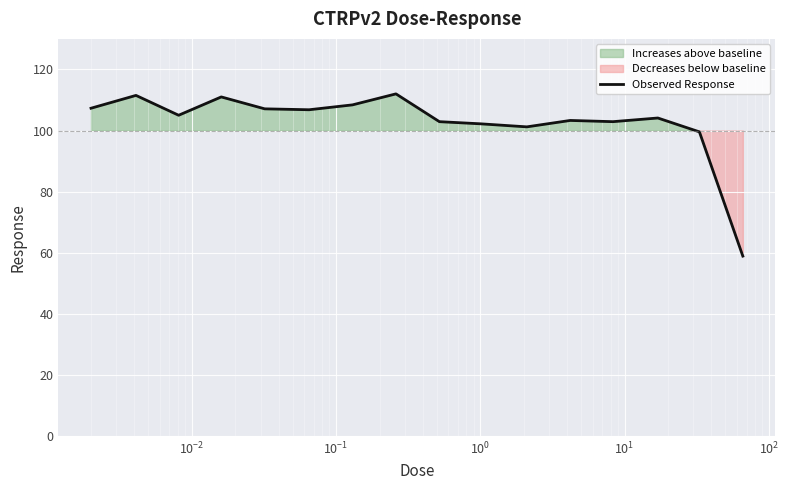

Reading left to right, extract all data points from this chart.

107.3	111.5	105.0	111.0	107.1	106.8	108.4	112.0	102.9	102.2	101.2	103.3	102.9	104.1	99.6	58.9